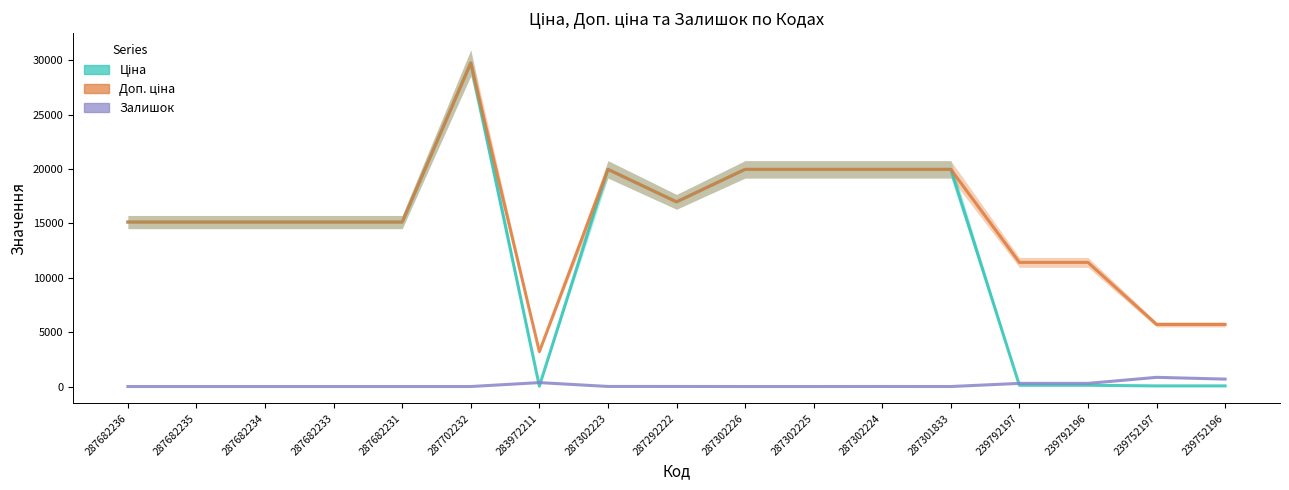

Which label corresponds to the smallest value in the chart?

287682236